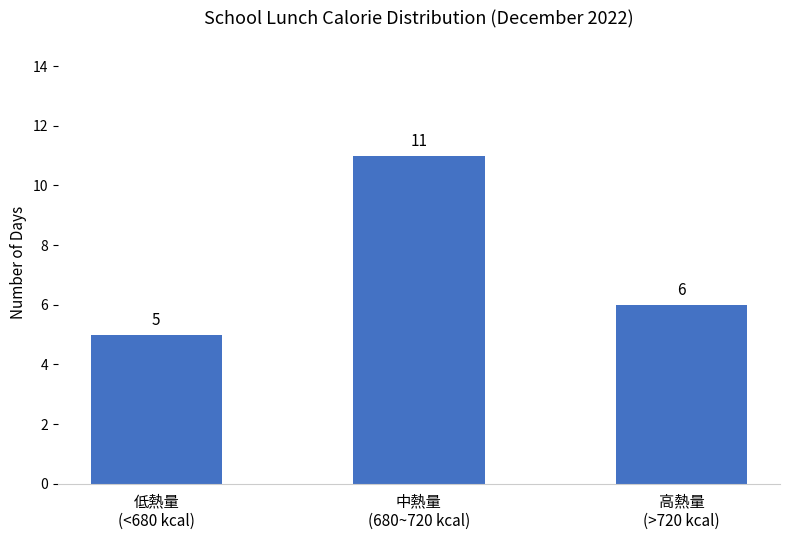

What is the sum of the values at 中熱量
(680~720 kcal) and 低熱量
(<680 kcal)?

16